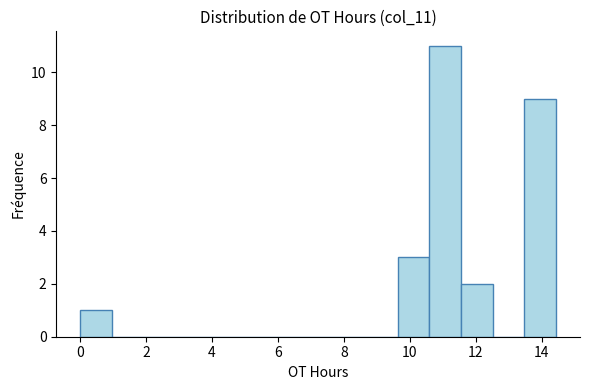

Over which range of the x-axis is the bar tallest?

10.6 to 11.6